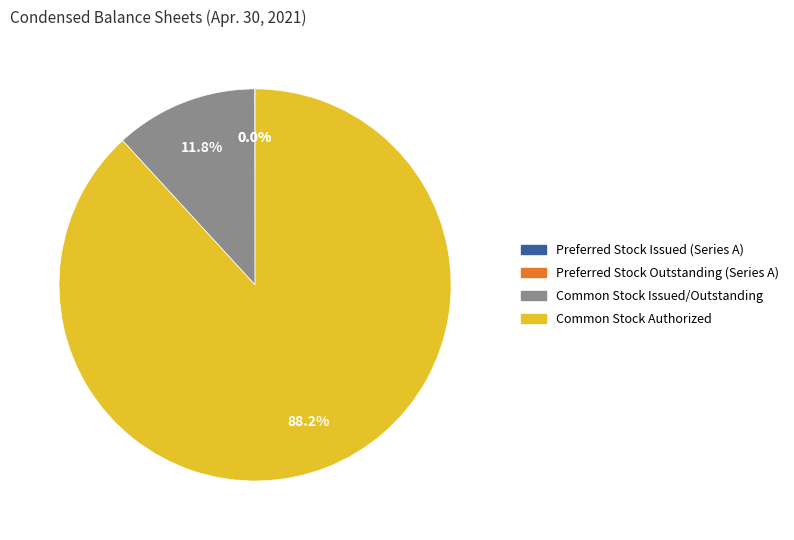

What is the majority slice?

Common Stock Authorized